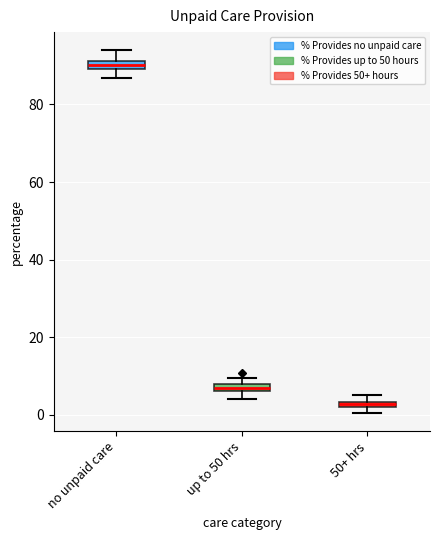

Which box has the lowest median line?

50+ hrs